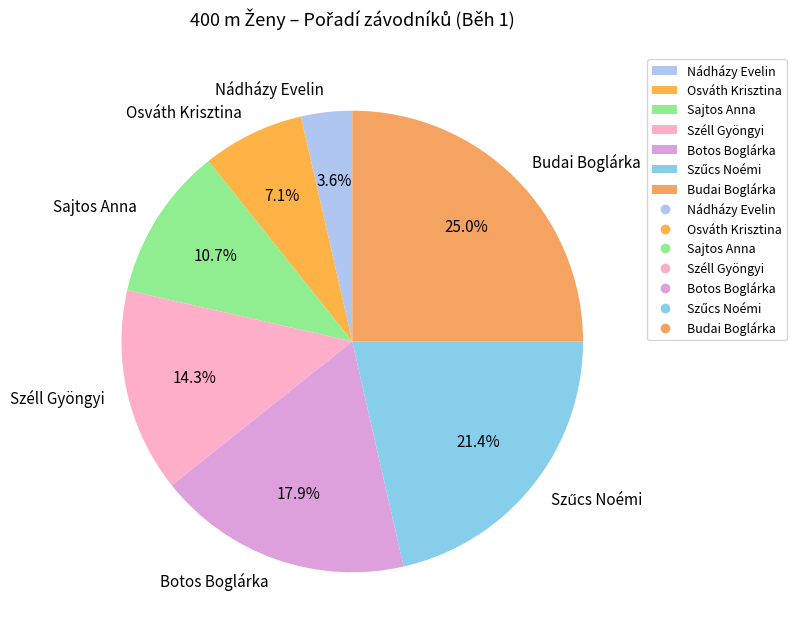

What is the ratio of the value at Sajtos Anna to the value at Botos Boglárka?

0.6